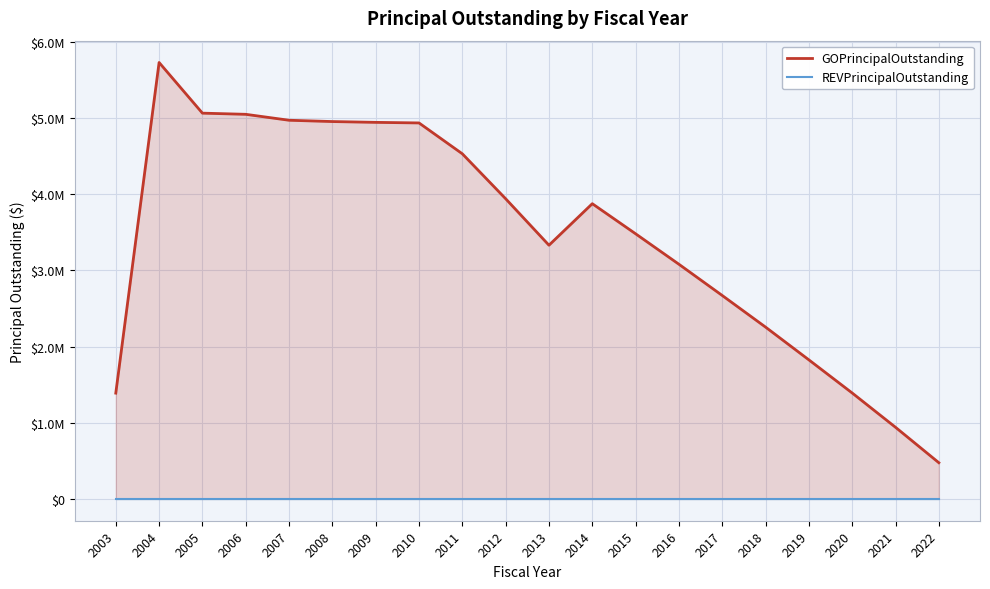

True or false: REVPrincipalOutstanding has more than 2 interior local peaks.

False